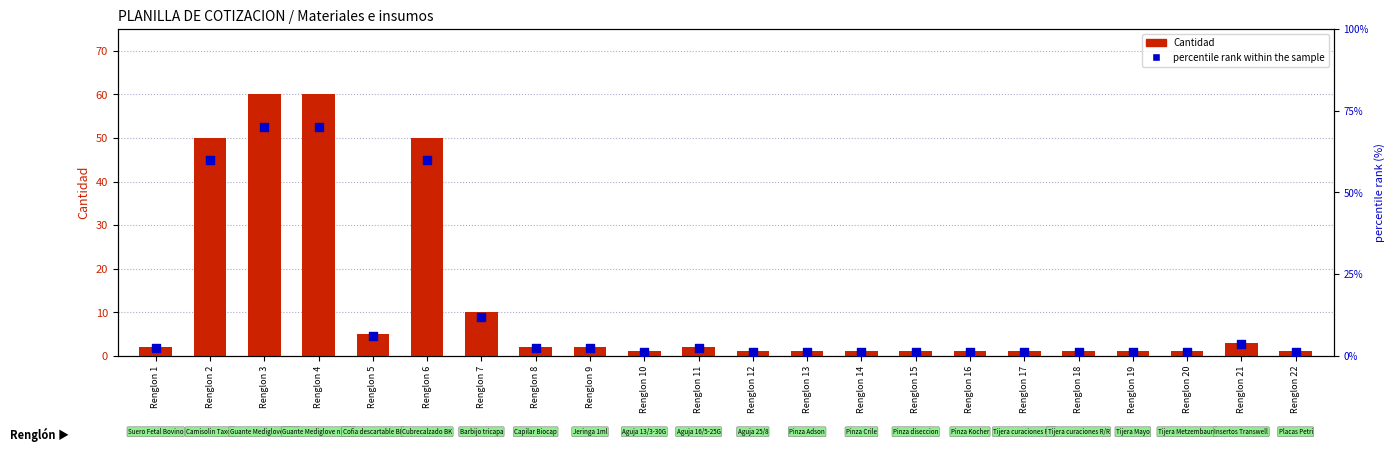

What are all the series names shown in the legend?

Cantidad, percentile rank within the sample